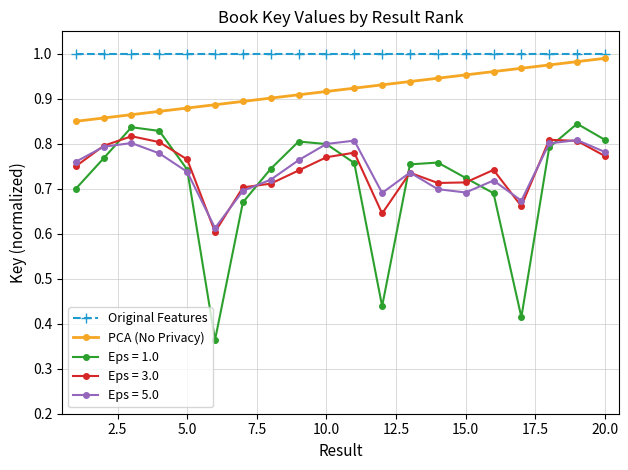

True or false: Eps = 5.0 and Original Features intersect in this chart.

False